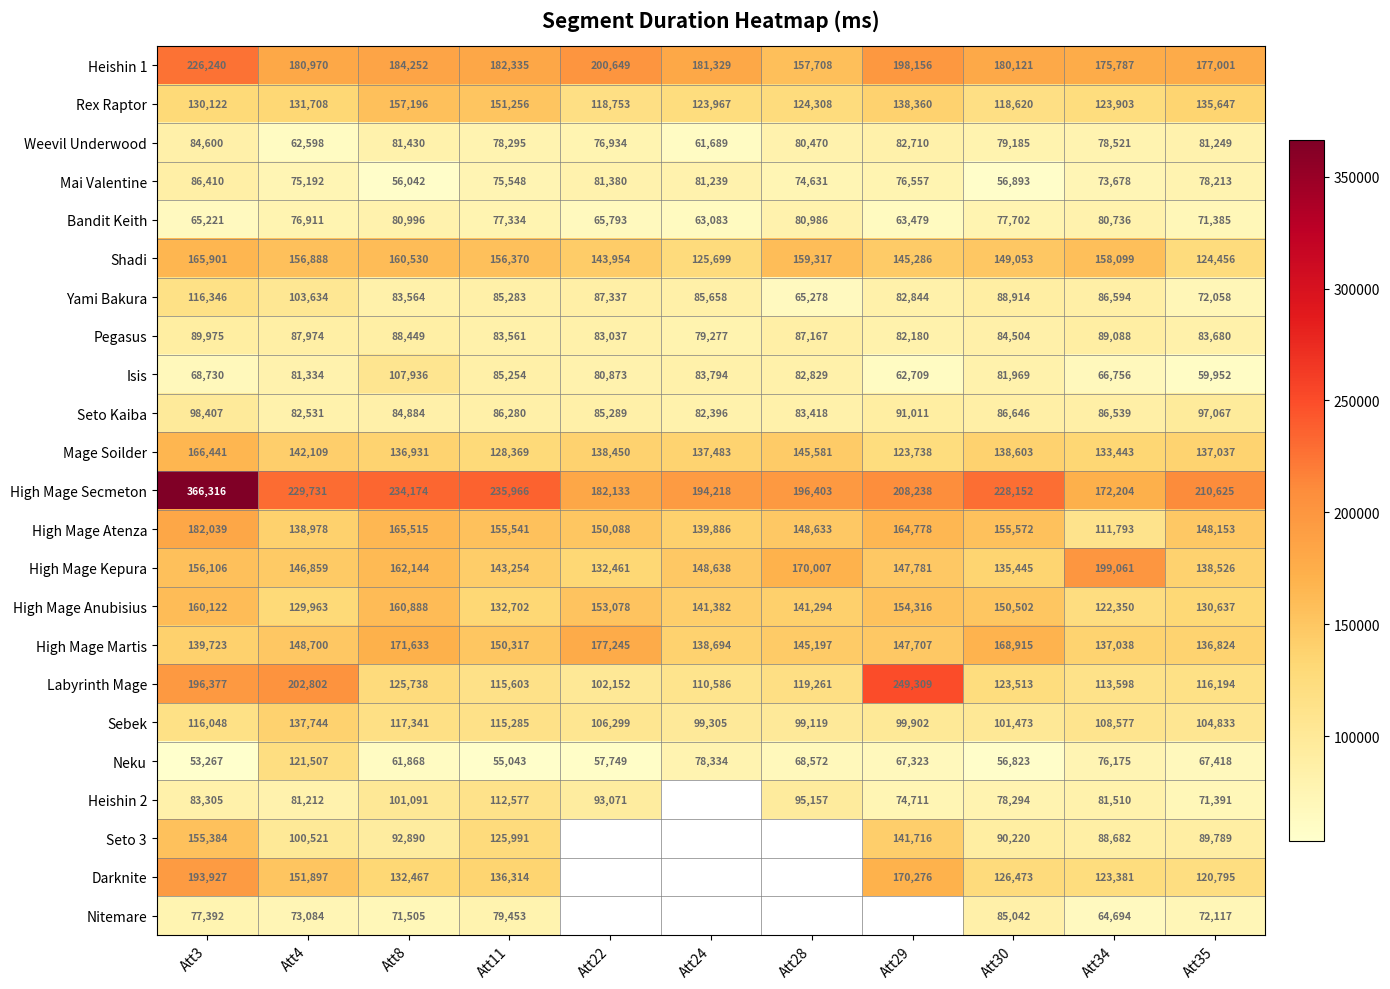

What is the sum of all Weevil Underwood values?

847681